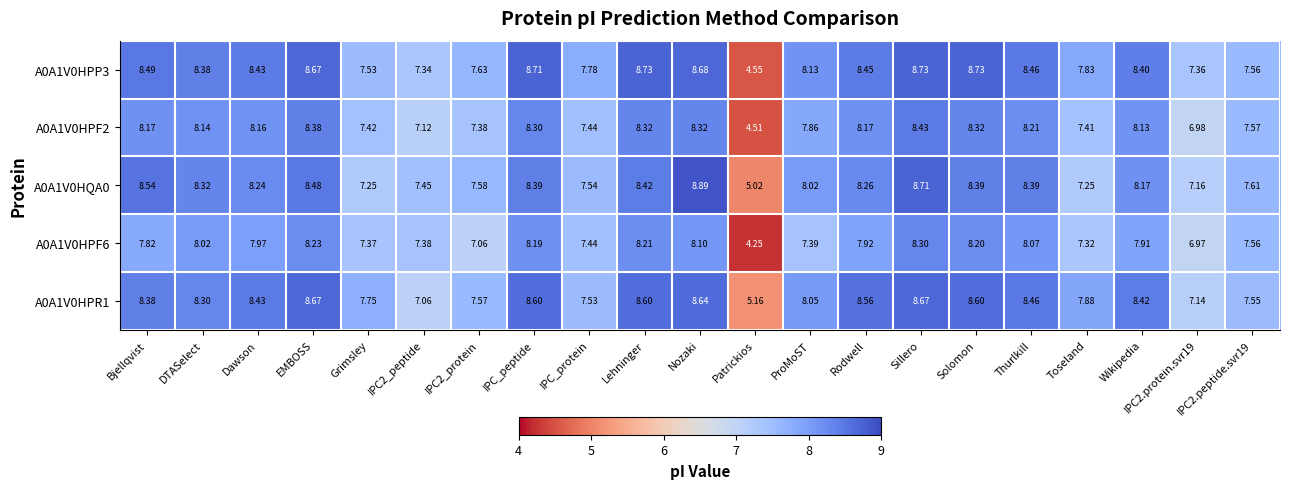

At which label is A0A1V0HPR1 closest to 6?

Patrickios